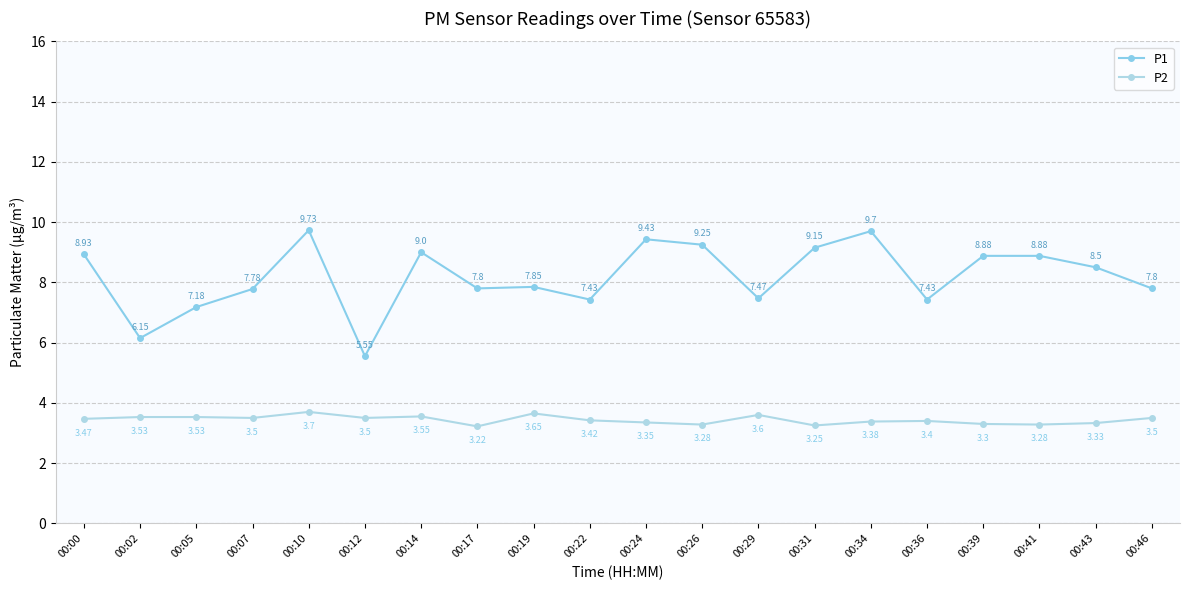

How many data points does each series have?

20